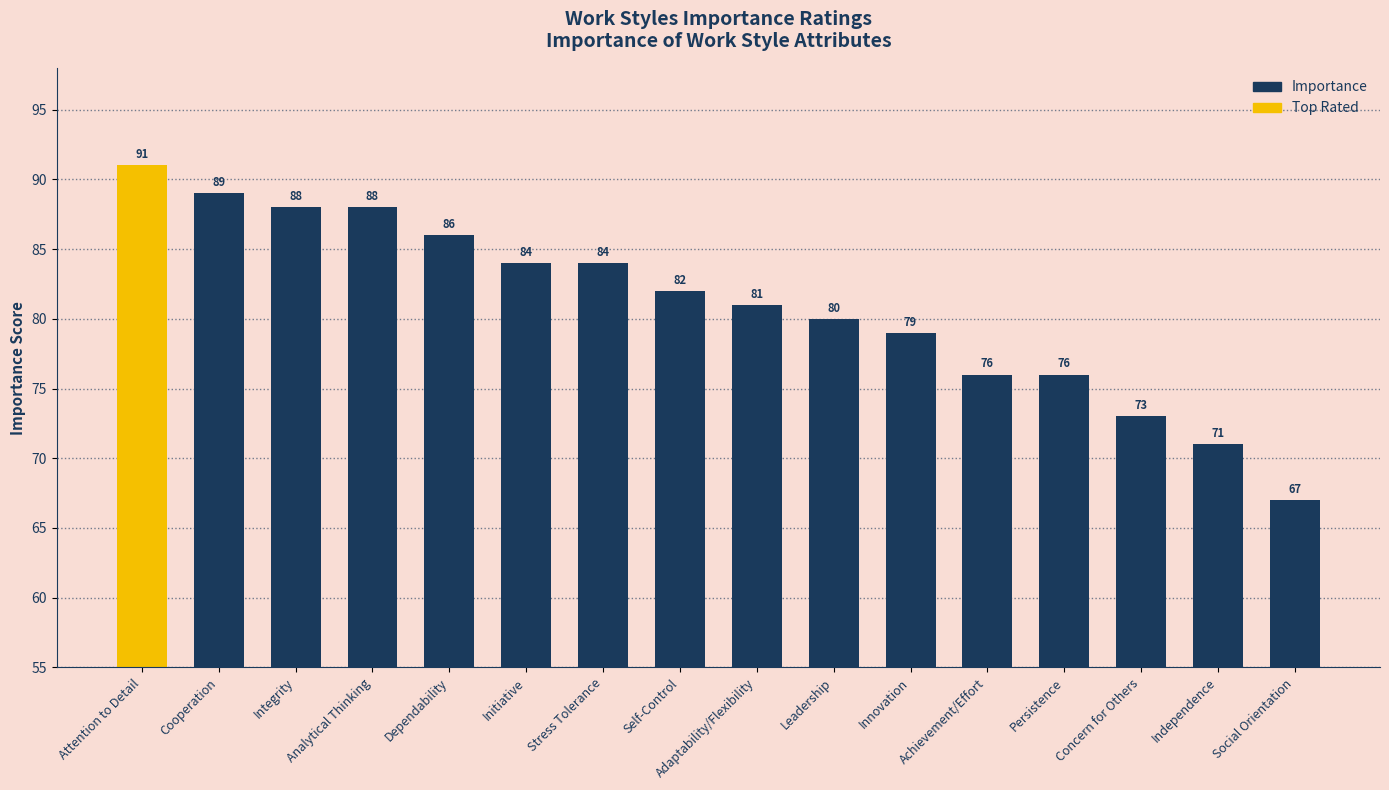

How many distinct data groups are displayed?

1